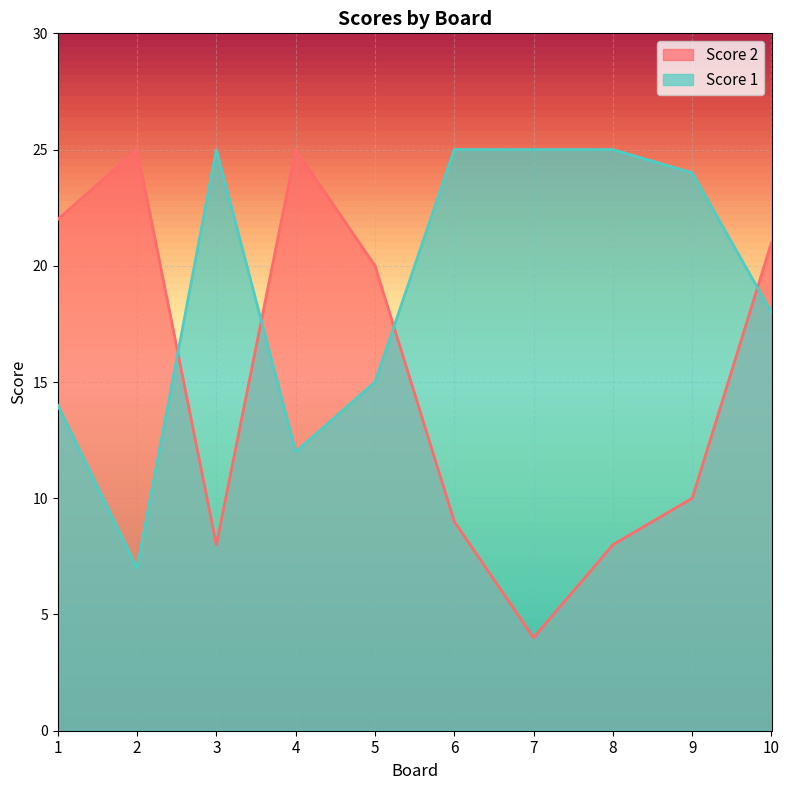

Which label corresponds to the smallest value in the chart?

7